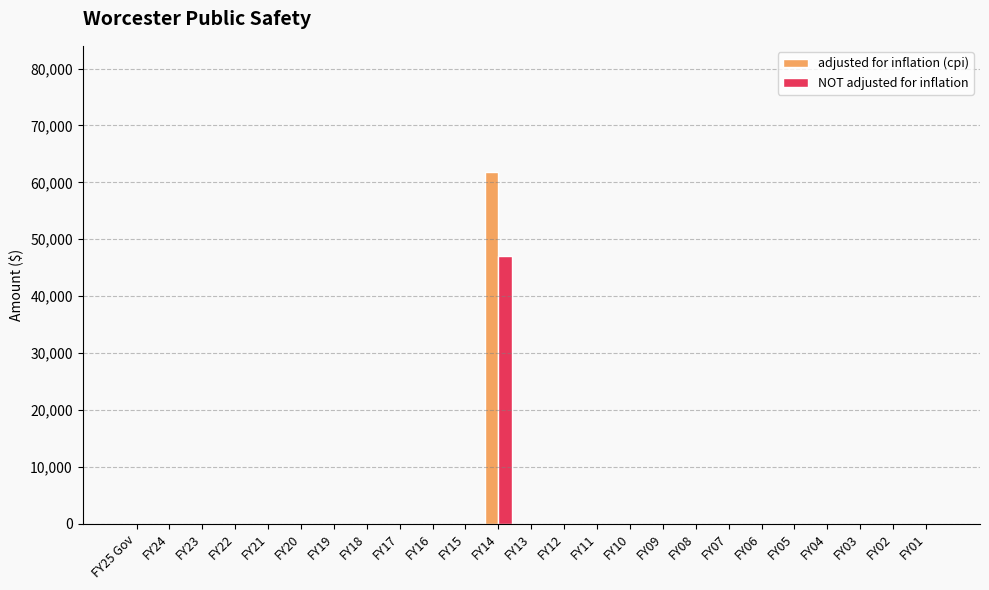

True or false: NOT adjusted for inflation has a value of 0 at FY16.

True